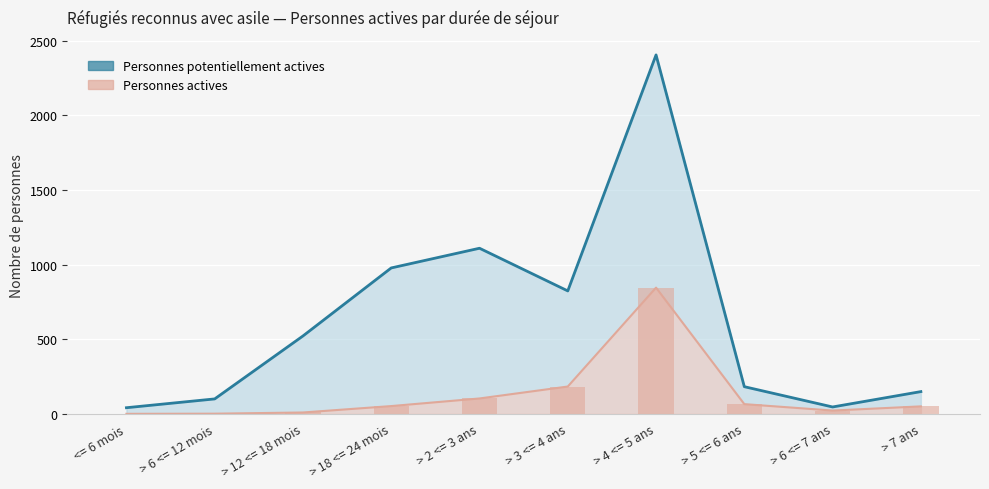

The value of Personnes potentiellement actives at > 5 <= 6 ans is 250. True or false?

False